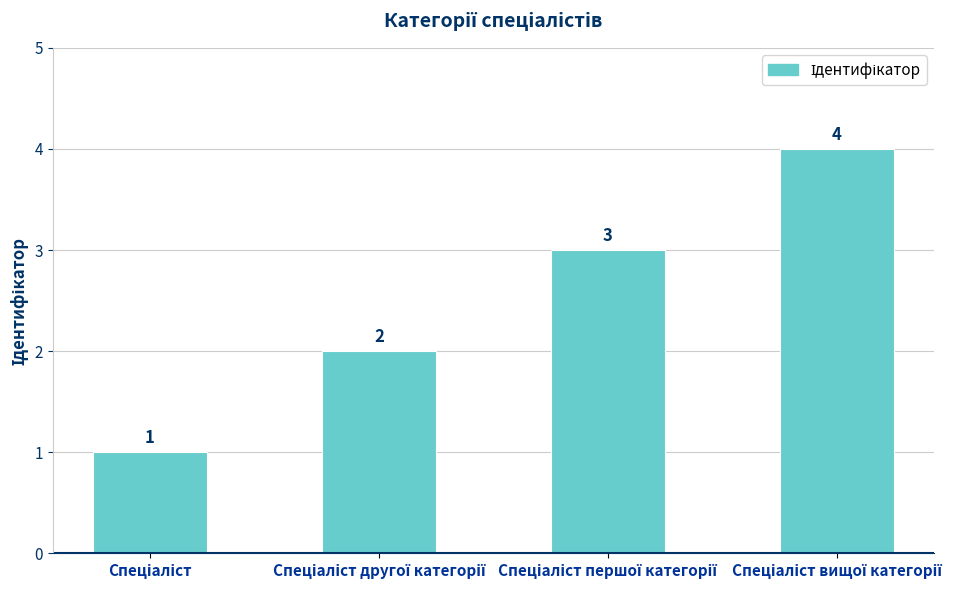

What is the minimum value shown in the chart?

1